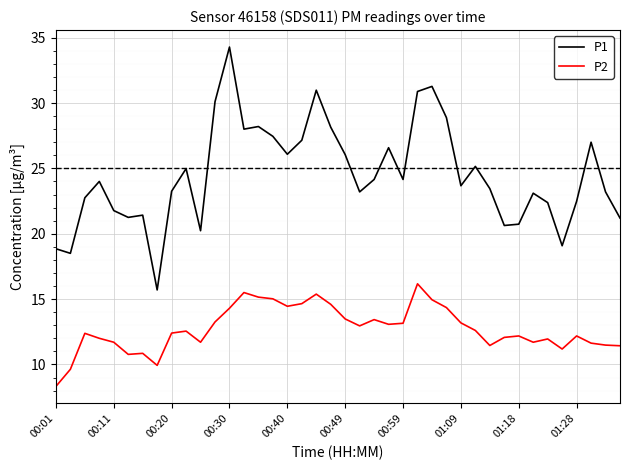

True or false: P1 and P2 intersect in this chart.

False